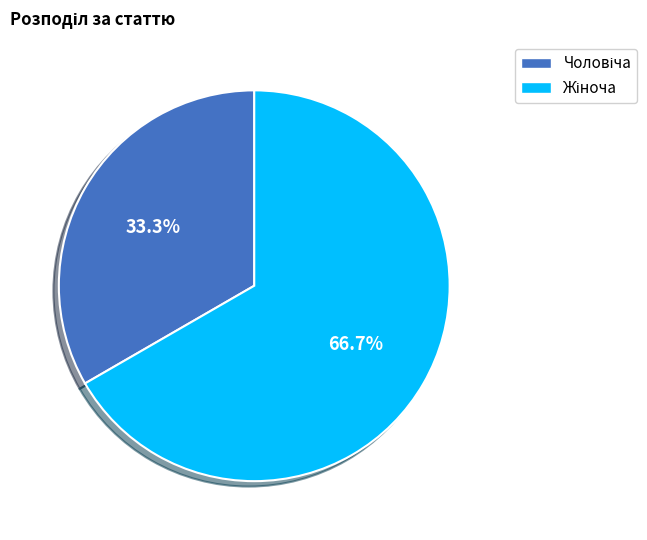

Is there a majority slice in this chart?

Yes